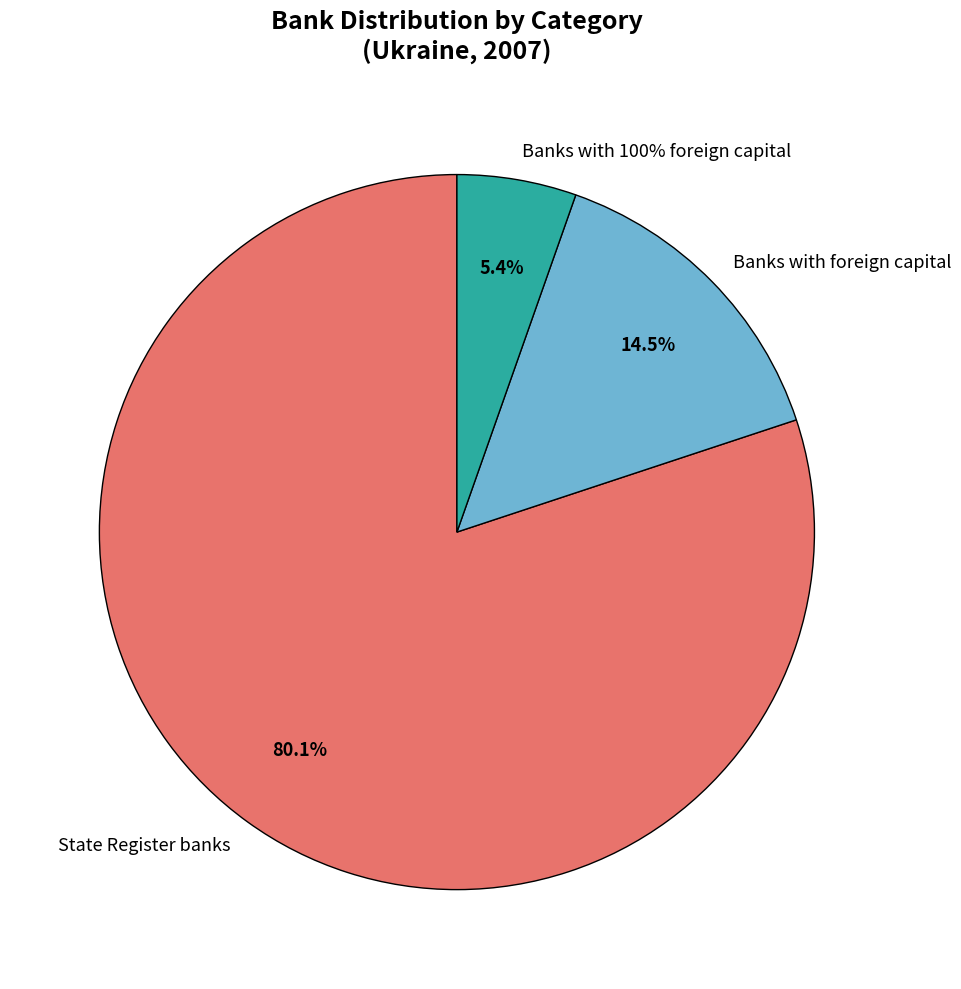

Does Number of banks included in the State Register represent more than half of the total?

Yes